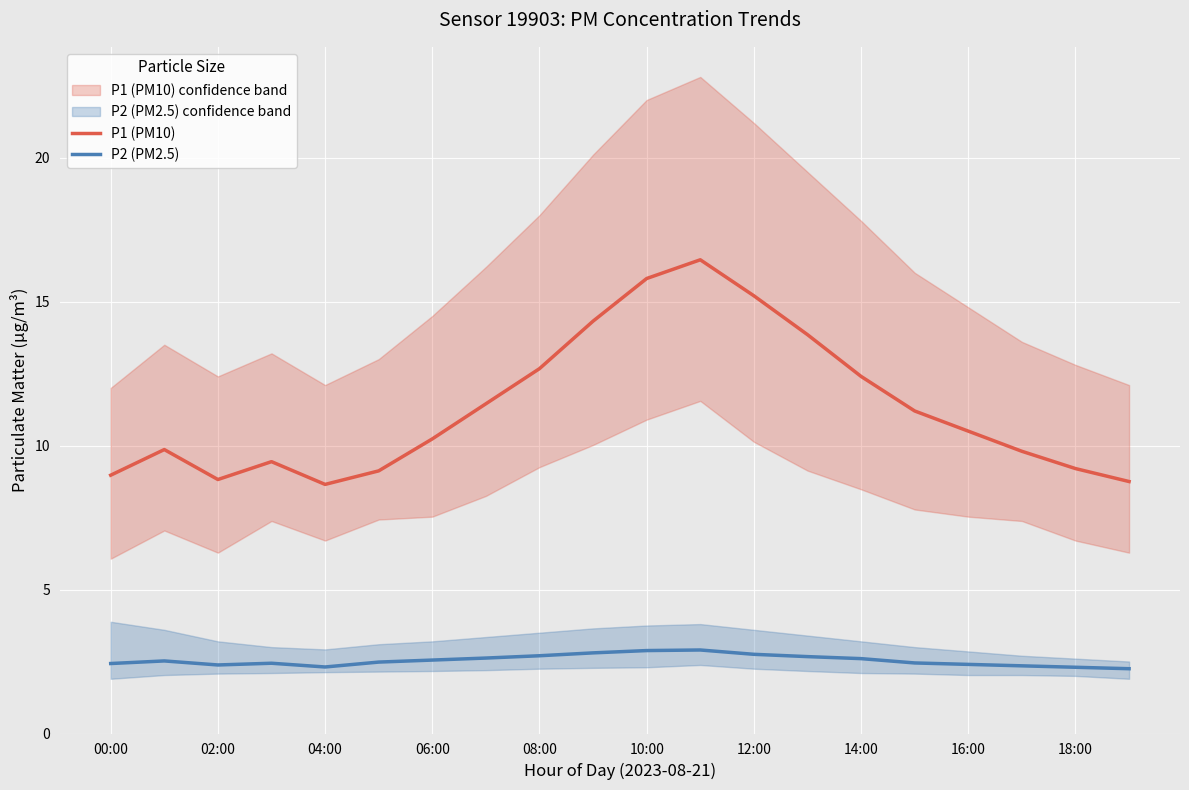

Read the P1 (PM10) value at 18:00.

9.2